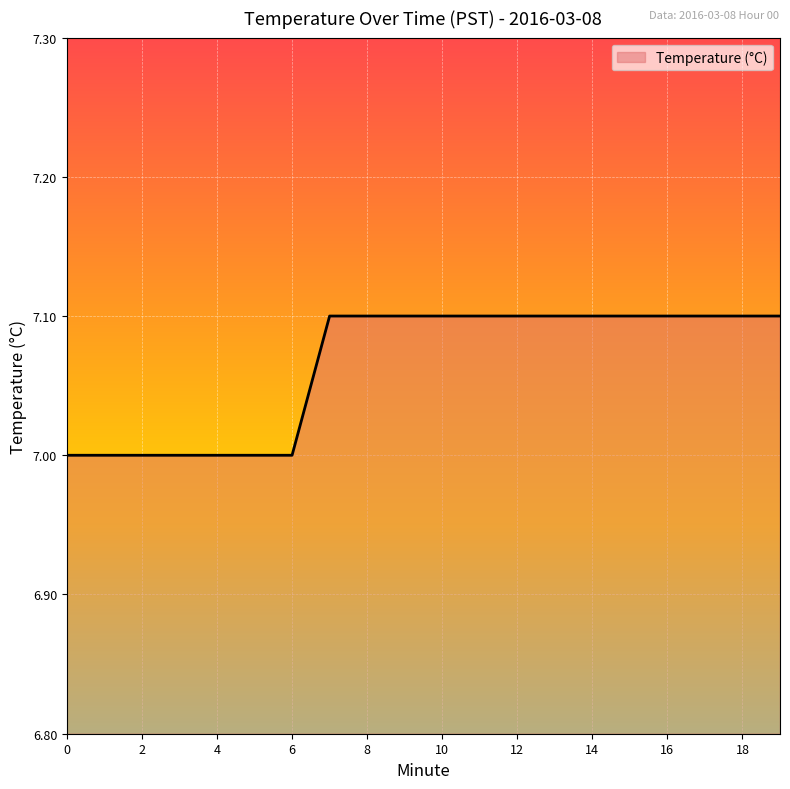

What is the minimum value shown in the chart?

7.0